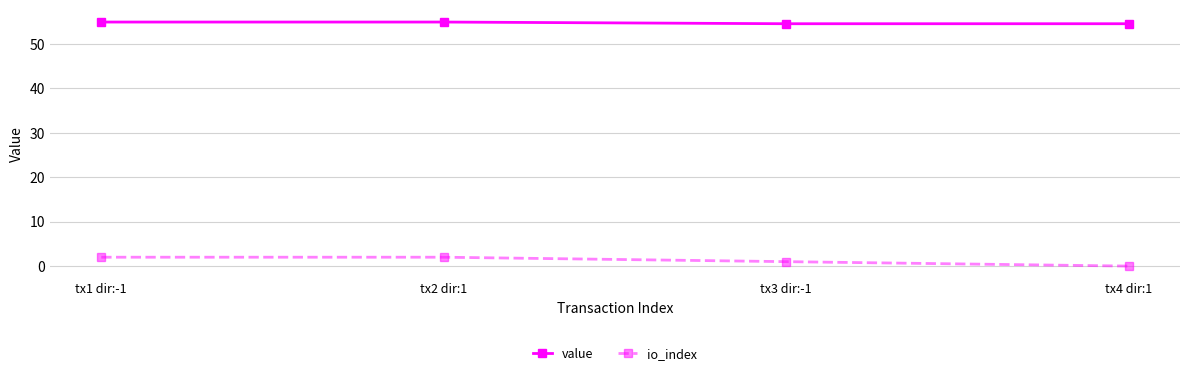

Reading left to right, extract all data points from this chart.

value: tx1 dir:-1=55.0	tx2 dir:1=55.0	tx3 dir:-1=54.6	tx4 dir:1=54.6
io_index: tx1 dir:-1=2.0	tx2 dir:1=2.0	tx3 dir:-1=1.0	tx4 dir:1=0.0